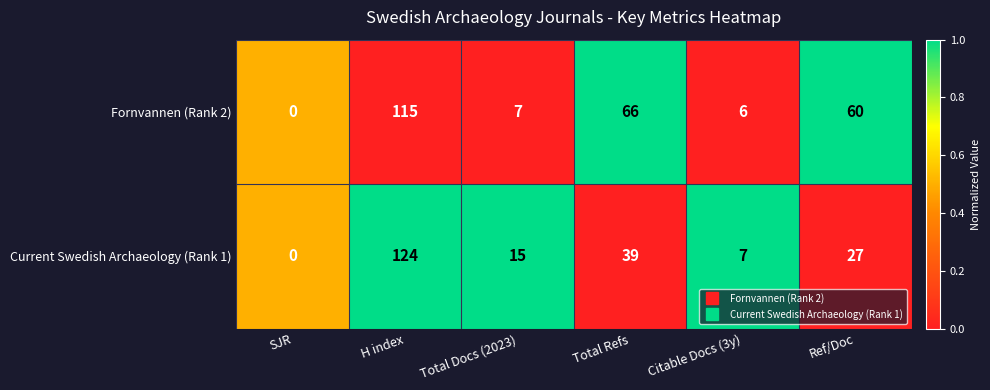

Count the number of categories in the chart.

6